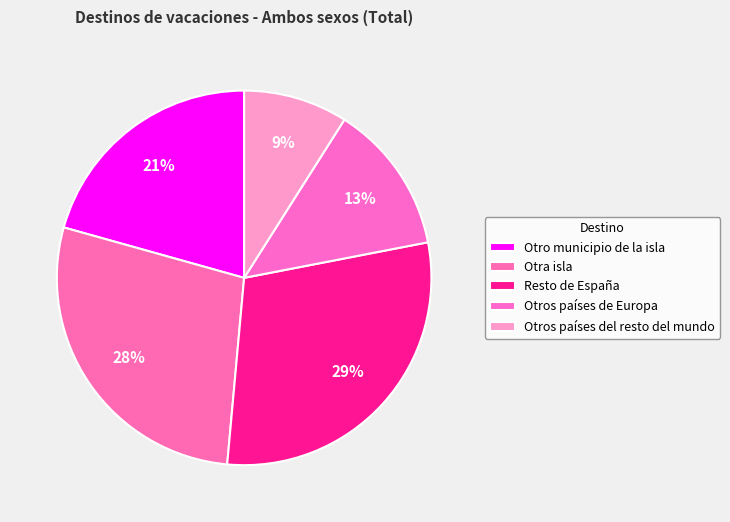

Is Otra isla the majority of the pie?

No